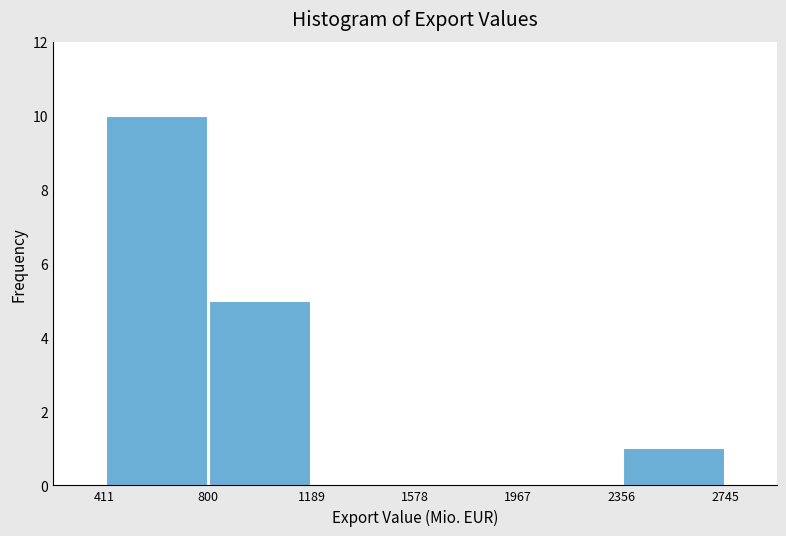

How tall is the bar that spans 411 to 800 on the x-axis? The values are not printed on the chart, so give them approximately, as read against the axis.

10